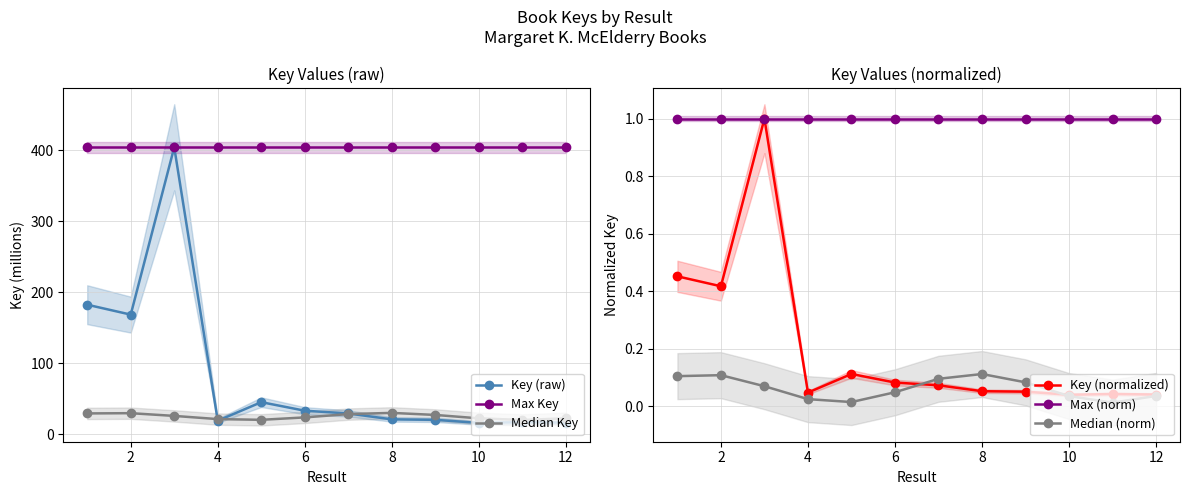

The Max (norm) series shows 1.0 at 8. True or false?

True